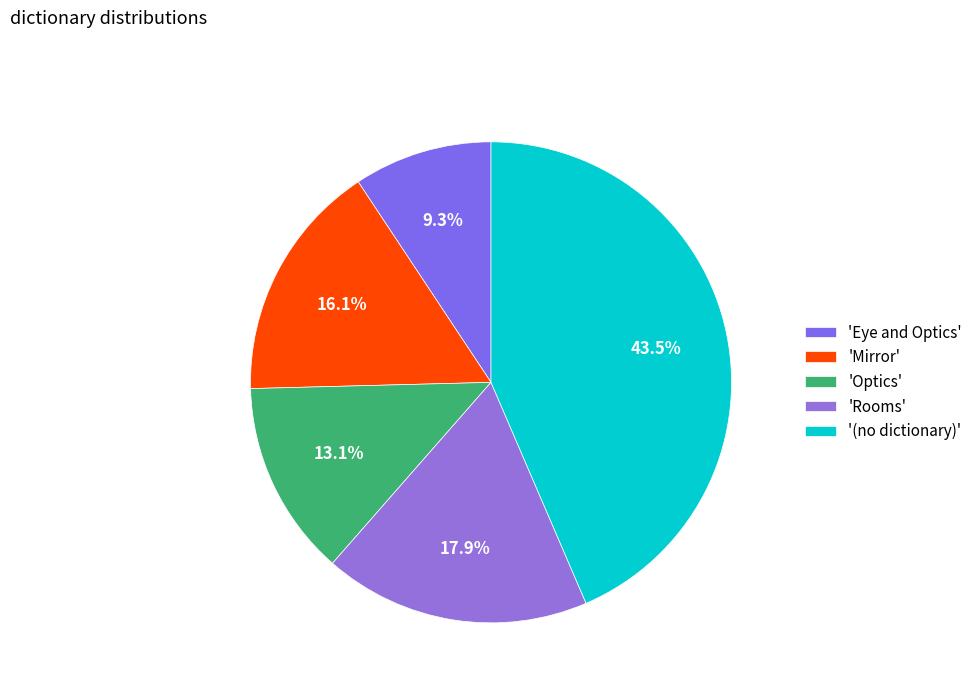

Which category has the smallest portion of the pie?

'Eye and Optics'